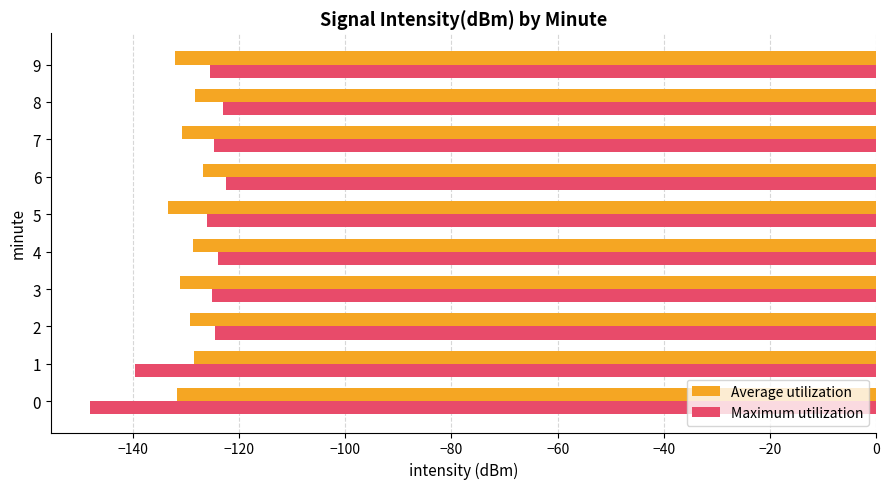

What is the total value across all series at 3?

-256.3